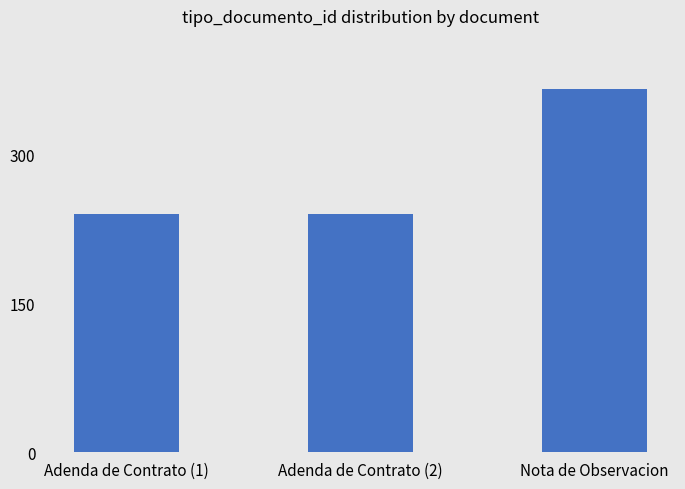

What is the label of the 3rd bar from the left?

Nota de Observacion